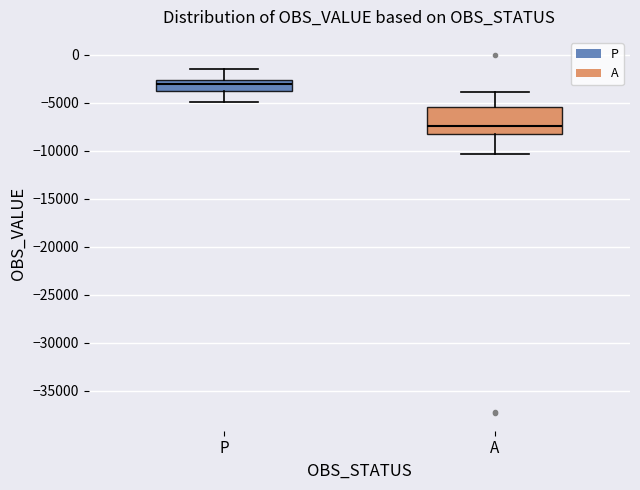

Which box's median line is the highest?

P